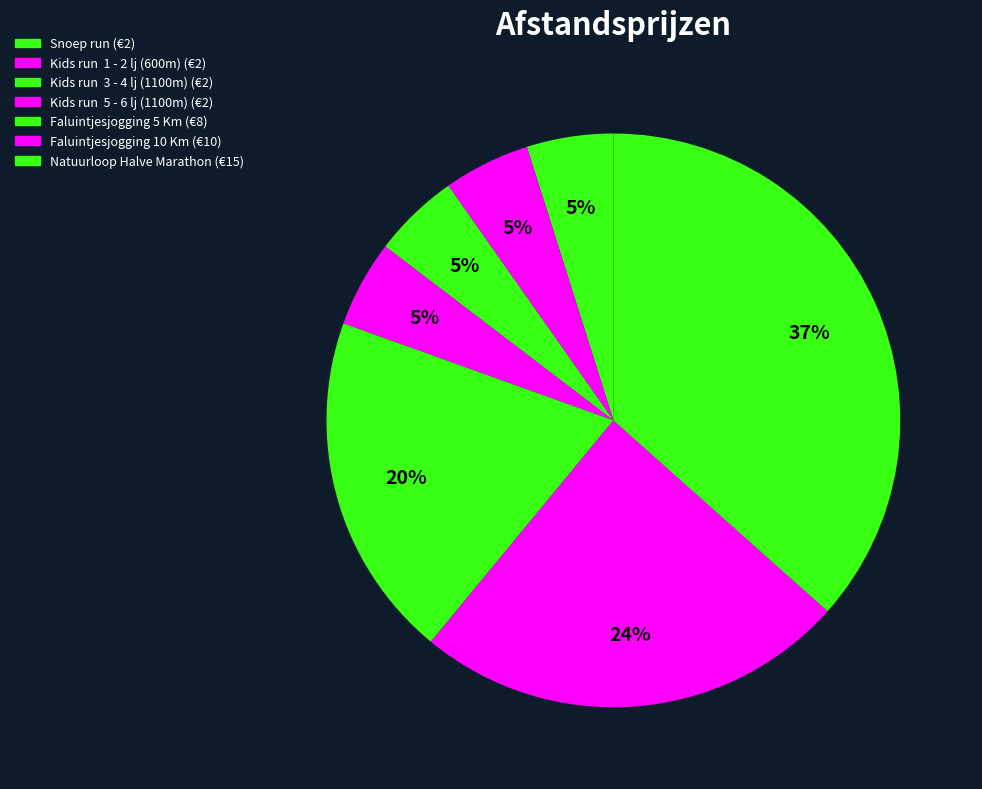

Which category has the biggest portion of the pie?

Natuurloop Halve Marathon